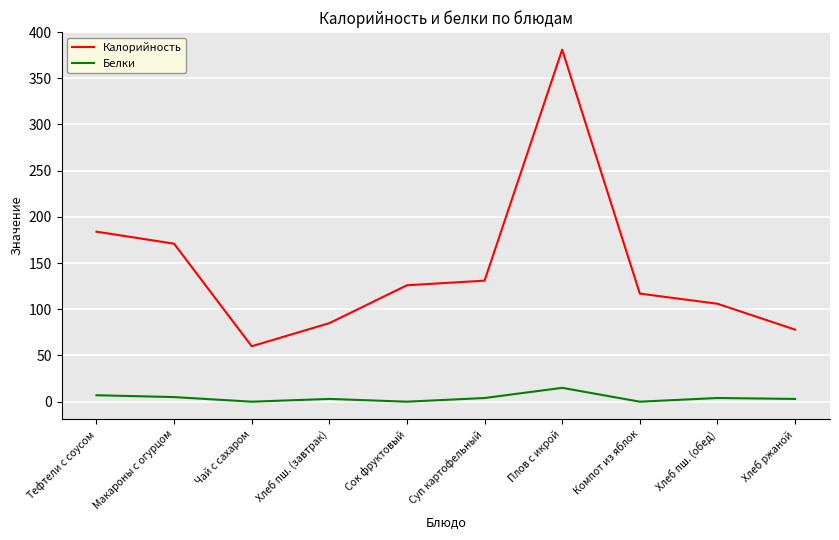

Is it true that Калорийность equals 85 at Хлеб пш. (завтрак)?

True